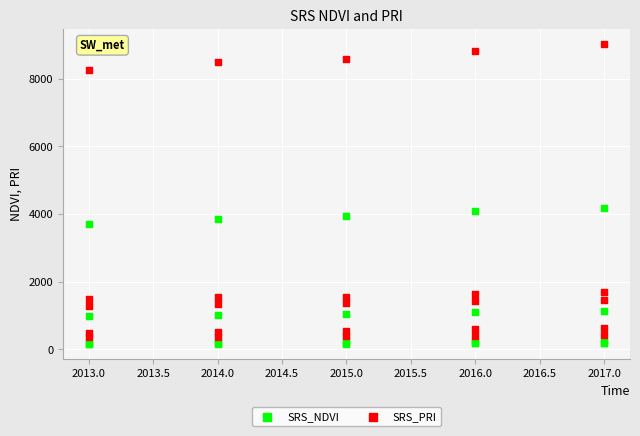

Which series contains the lowest Y value?

SRS_NDVI